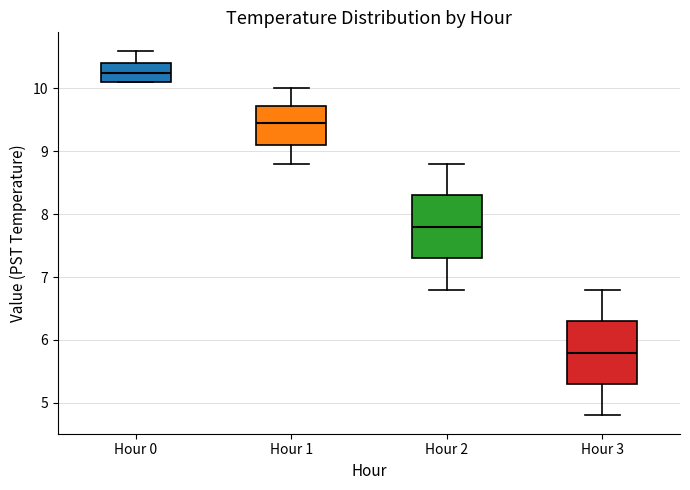

Reading left to right, read every box against the y-axis: the position of its median line, the range the box covers, and the ends of its whiskers. The values are not printed on the chart, so give them approximately, as read against the axis.

Hour 0: median 10.3, box 10.1 to 10.4, whiskers 10.1 to 10.6
Hour 1: median 9.5, box 9.1 to 9.7, whiskers 8.8 to 10.0
Hour 2: median 7.8, box 7.3 to 8.3, whiskers 6.8 to 8.8
Hour 3: median 5.8, box 5.3 to 6.3, whiskers 4.8 to 6.8